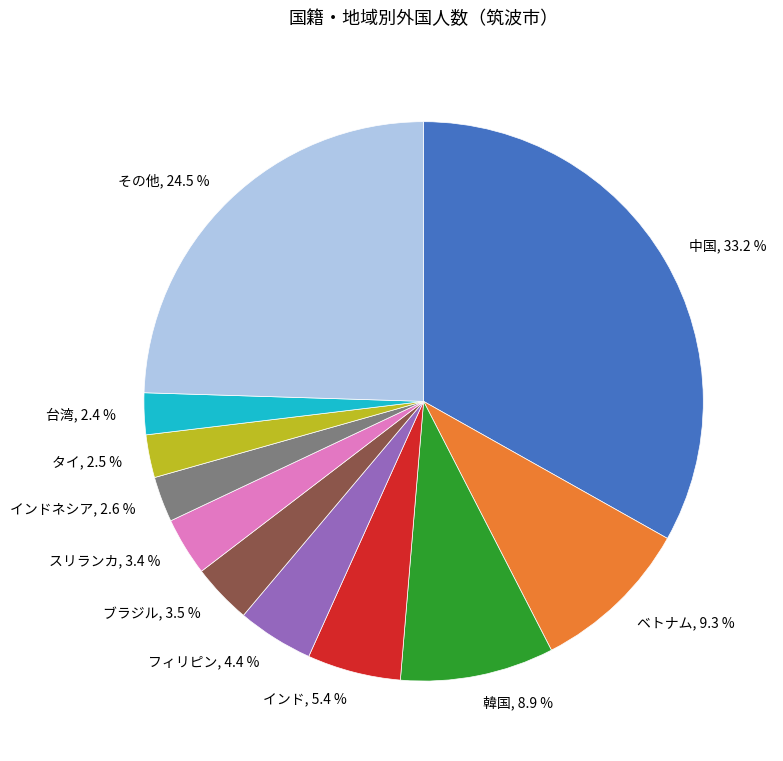

Is there any slice that represents more than half of the pie?

No